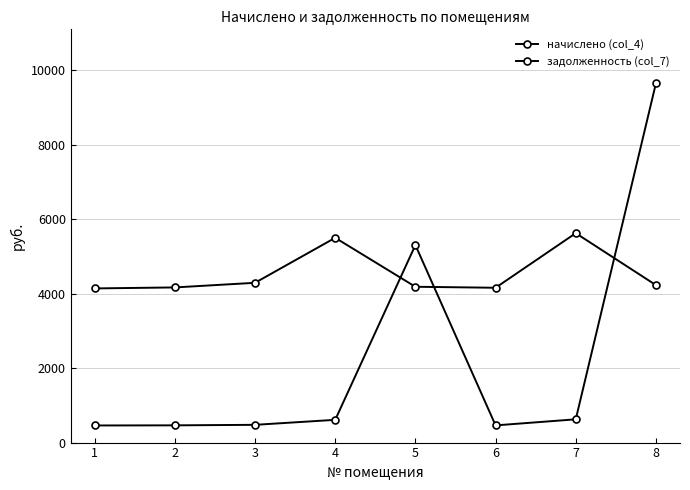

What is the highest value of the начислено (col_4) series?

5622.9